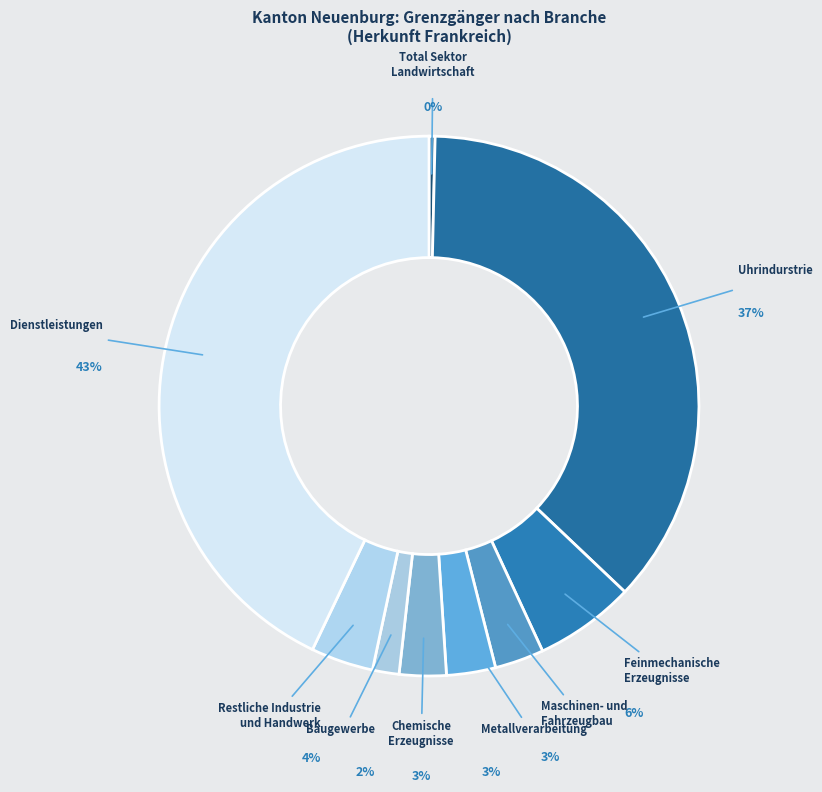

How many segments does this pie chart have?

9